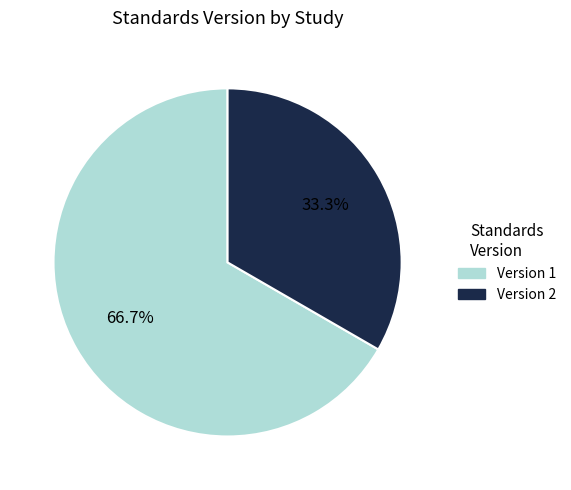

Which category has the smallest portion of the pie?

Version 2